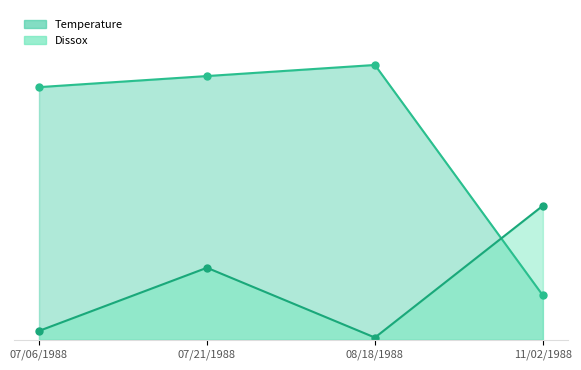

The value of Temperature at 08/18/1988 is 24.8. True or false?

True